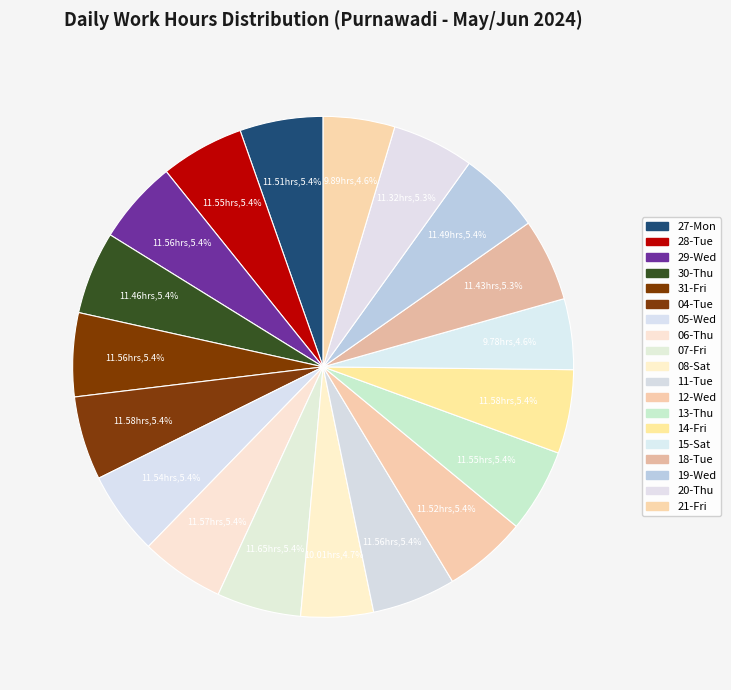

What is the largest slice in the pie chart?

07-Fri